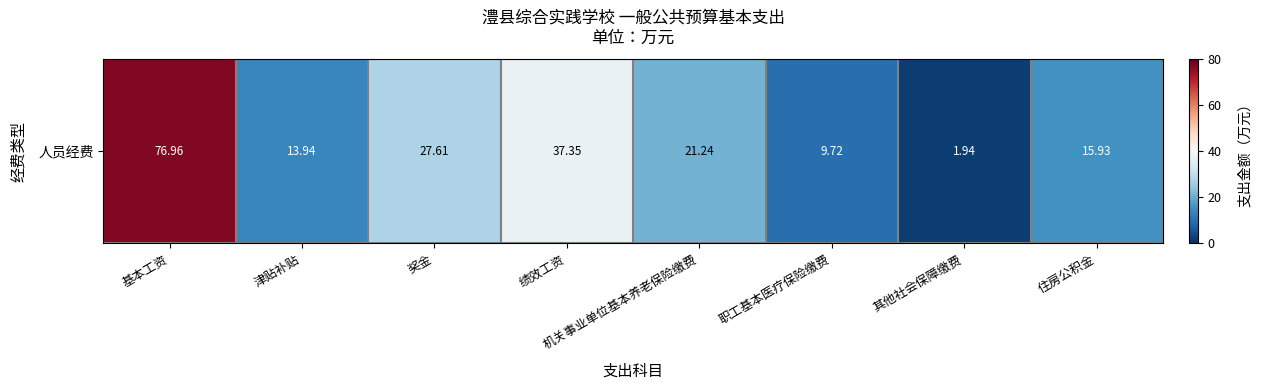

Which label corresponds to the largest value in the chart?

基本工资